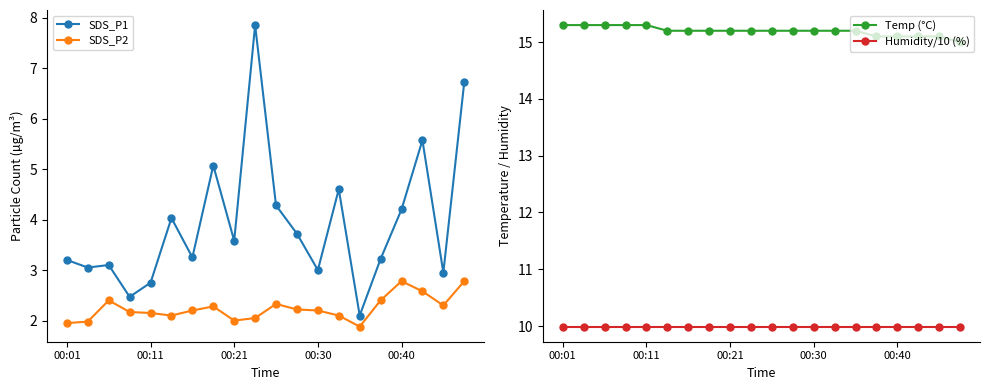

The Humidity/10 (%) series shows 15.6 at 9. True or false?

False